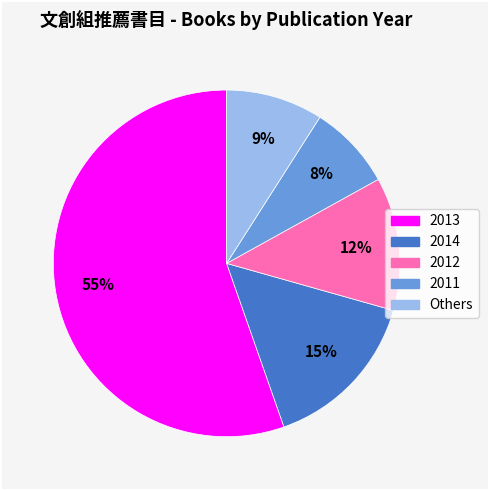

Does any single category account for the majority?

Yes